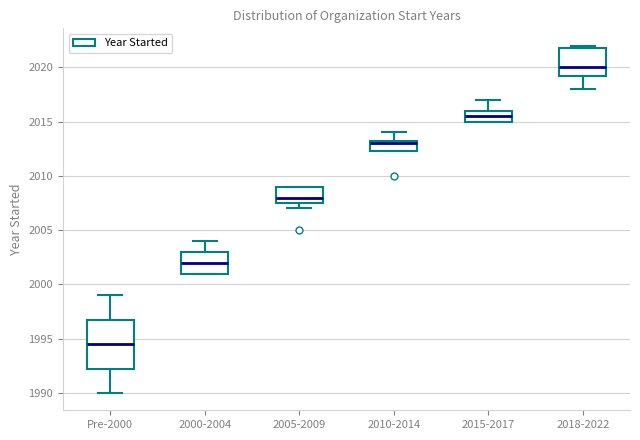

Reading left to right, read every box against the y-axis: the position of its median line, the range the box covers, and the ends of its whiskers. The values are not printed on the chart, so give them approximately, as read against the axis.

Pre-2000: median 1994.5, box 1992.5 to 1997.0, whiskers 1990.0 to 1999.0
2000-2004: median 2002.0, box 2001.0 to 2003.0, whiskers 2001.0 to 2004.0
2005-2009: median 2008.0, box 2007.5 to 2009.0, whiskers 2007.0 to 2009.0
2010-2014: median 2013.0, box 2012.5 to 2013.5, whiskers 2012.5 to 2014.0
2015-2017: median 2015.5, box 2015.0 to 2016.0, whiskers 2015.0 to 2017.0
2018-2022: median 2020.0, box 2019.5 to 2022.0, whiskers 2018.0 to 2022.0 (just above the box's upper edge)